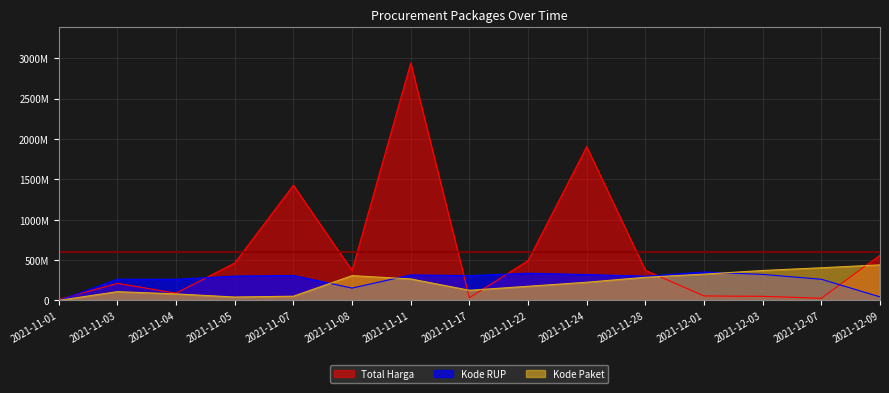

Reading left to right, extract all data points from this chart.

Total Harga: 12787500.0	211911270.0	90672075.0	464002100.0	1425867900.0	370515000.0	2939003240.0	34292000.0	493000000.0	1903327100.0	373404000.0	56152800.0	51601000.0	27412000.0	559971000.0
Kode Paket: 1794087.5	109439335.1	81490668.6	43045486.8	53043819.6	307611902.8	266707339.3	126475283.4	176022366.6	225840612.4	287246330.0	326470316.0	371376104.4	405217828.0	440850486.0
Kode RUP: 0.0	262787771.5	262787771.5	301590184.4	309356202.4	153344738.4	316146946.6	307687221.0	337738340.0	320646797.8	300359103.4	352680388.8	322853426.5	262787771.5	44671182.2